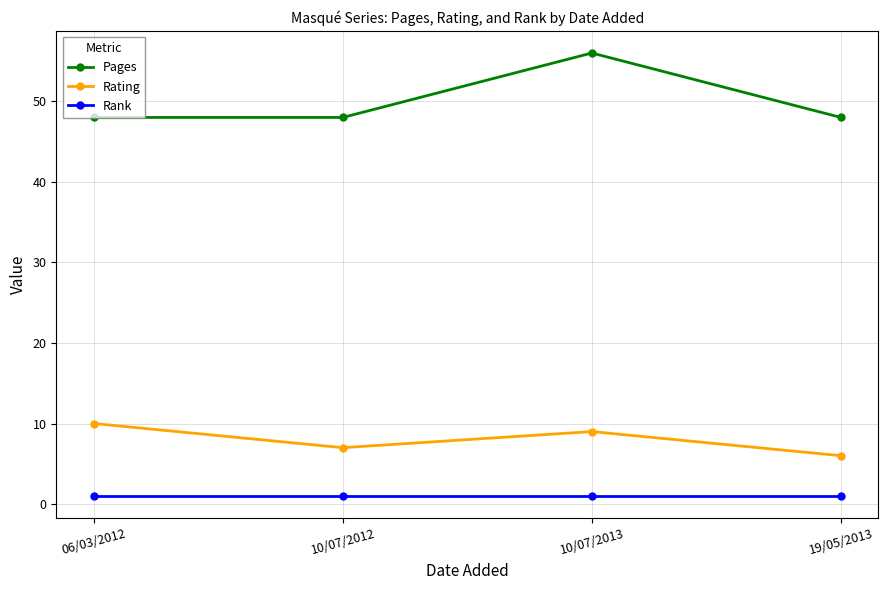

What is the spread (max minus min) of values at 10/07/2013?

55